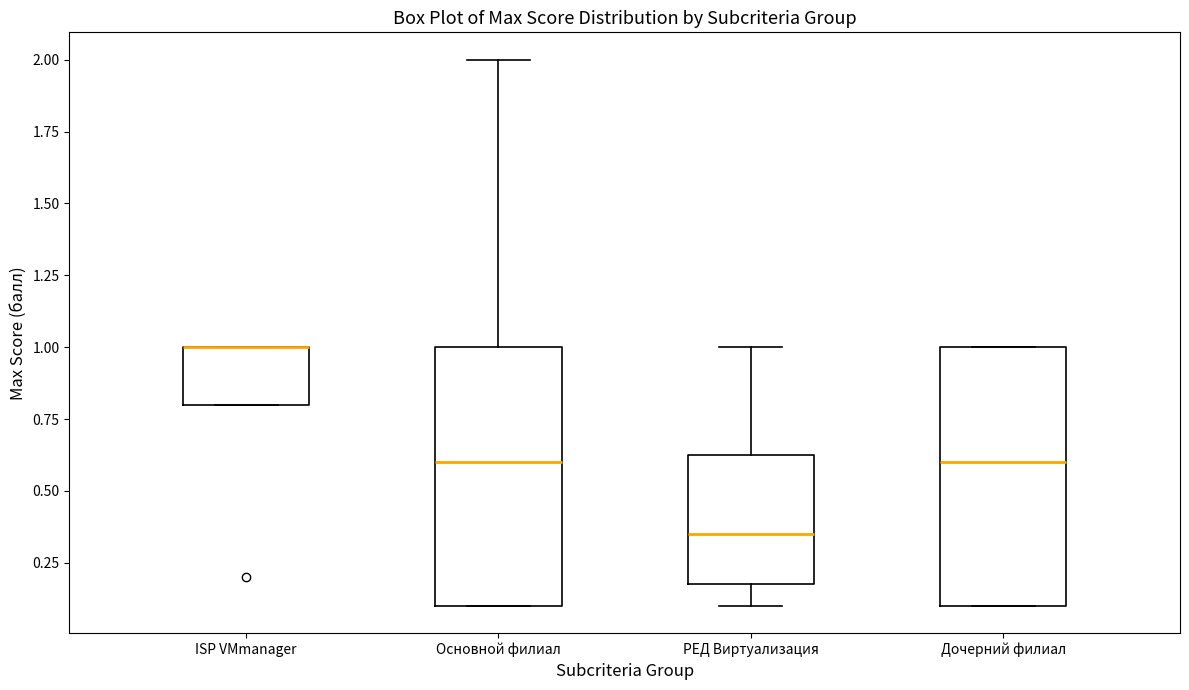

Where is the lower edge of the box for Дочерний филиал on the y-axis? The values are not printed on the chart, so give them approximately, as read against the axis.

0.10